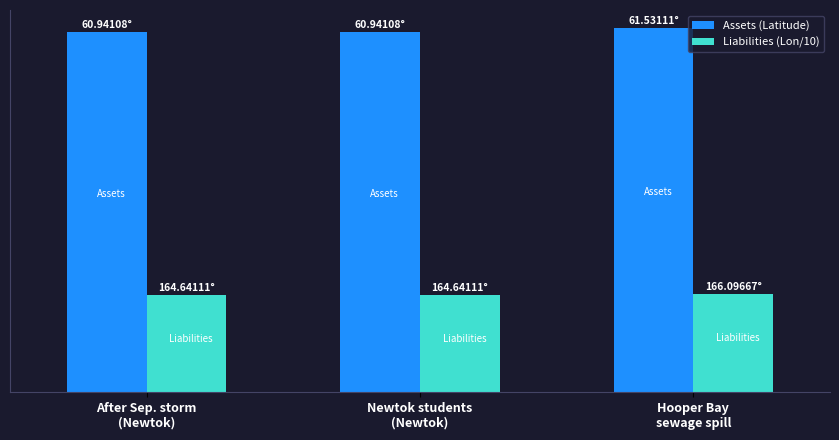

What is the maximum value for Assets (Latitude)?

61.5